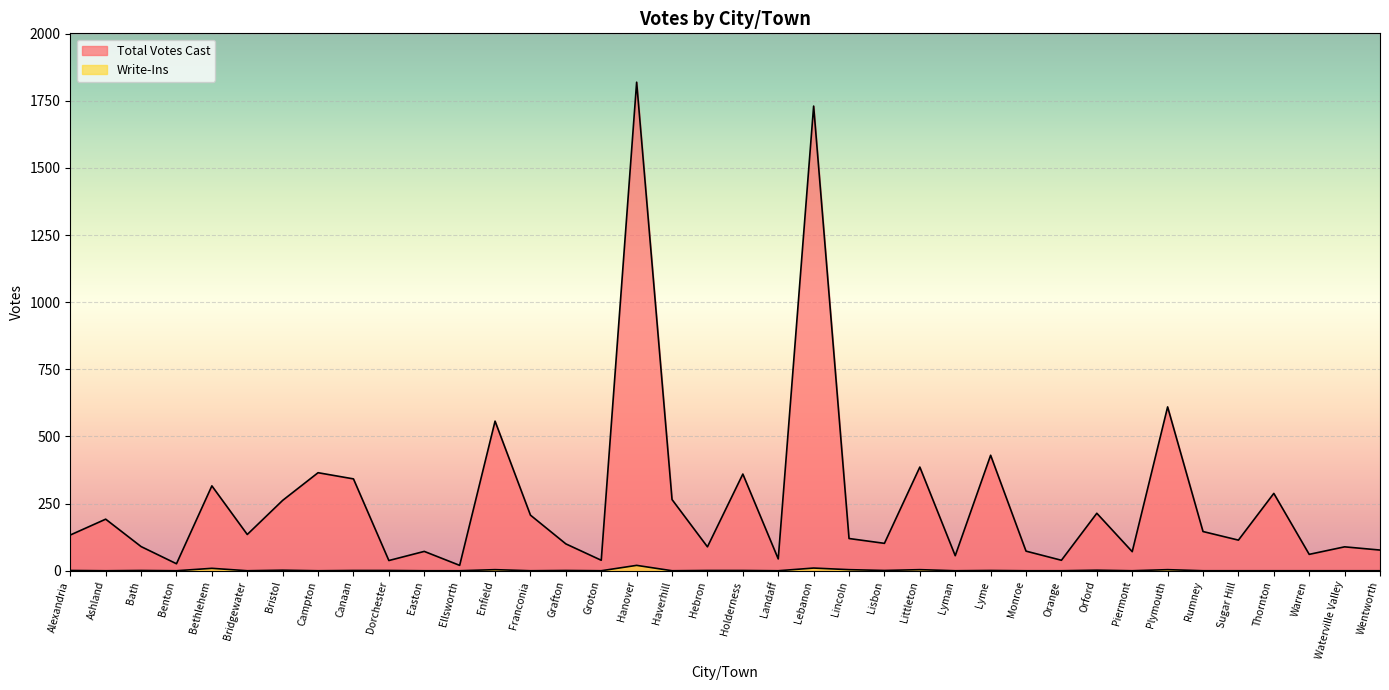

Does the chart display data point markers on the line(s)?

No